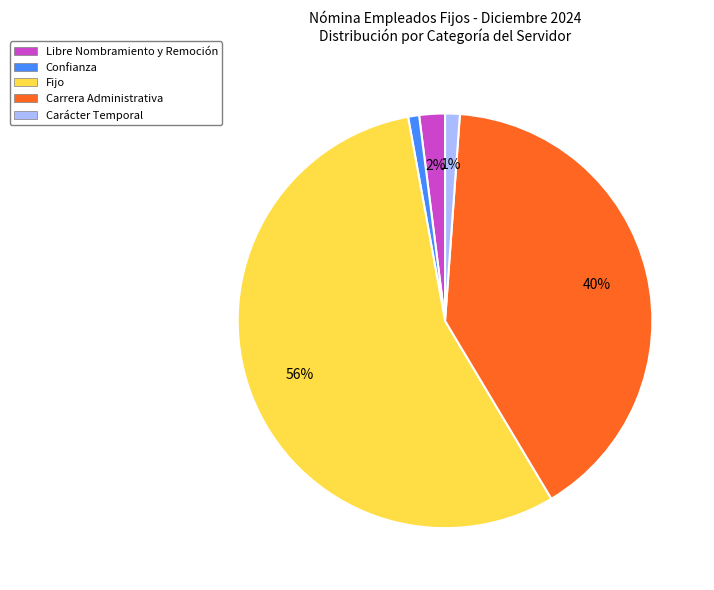

What is the largest slice in the pie chart?

Fijo